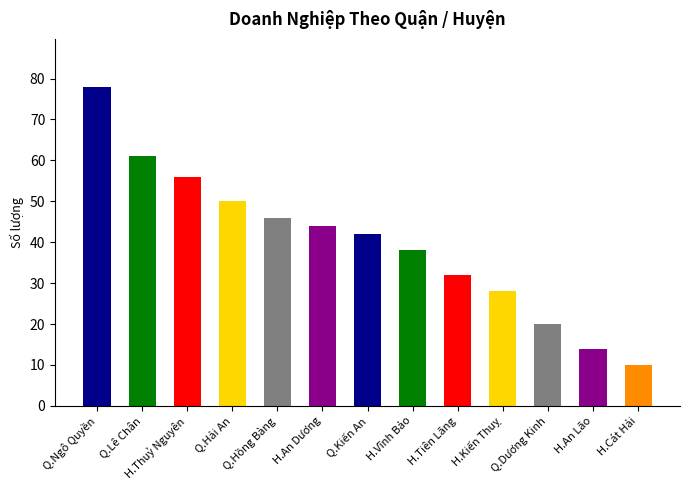

Which category has the highest value across all series?

Q.Ngô Quyền